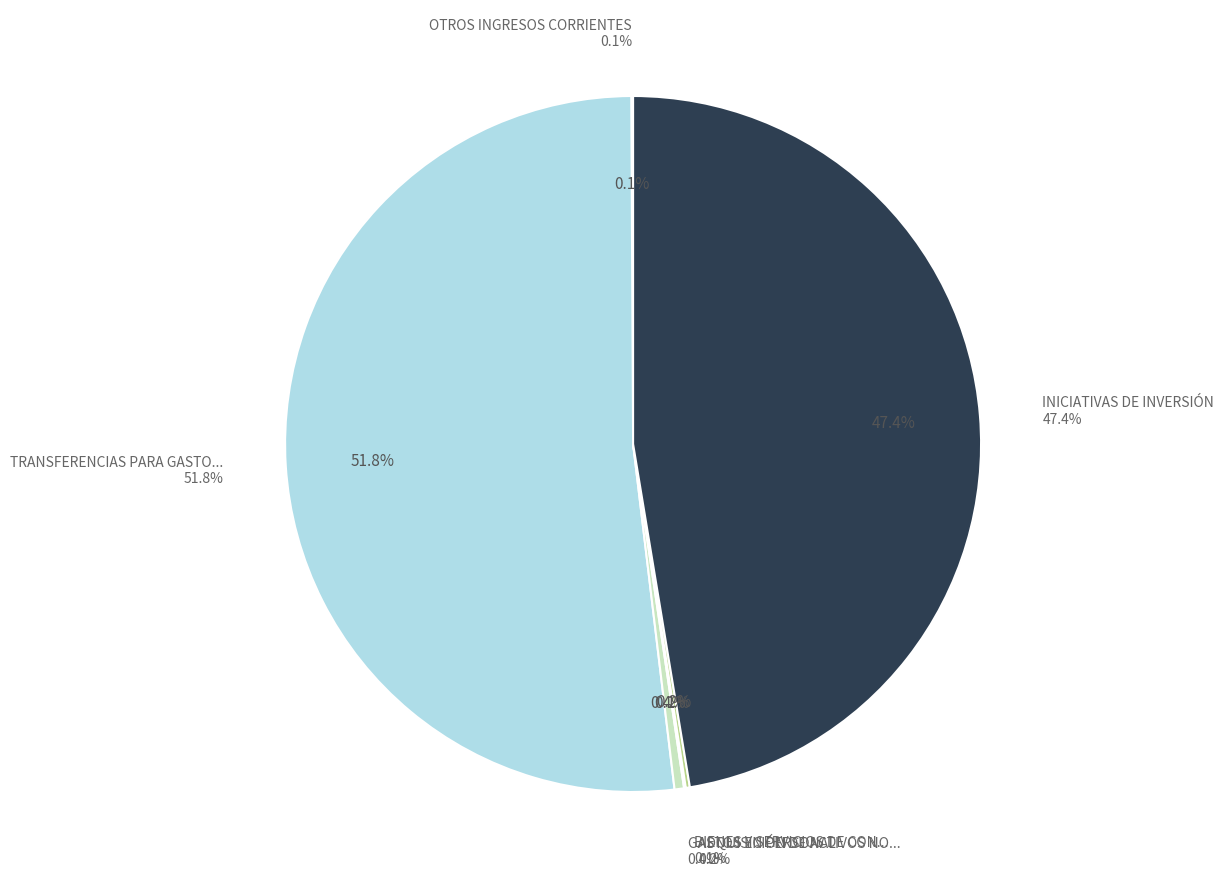

Which category accounts for the majority?

TRANSFERENCIAS PARA GASTOS DE CAPITAL